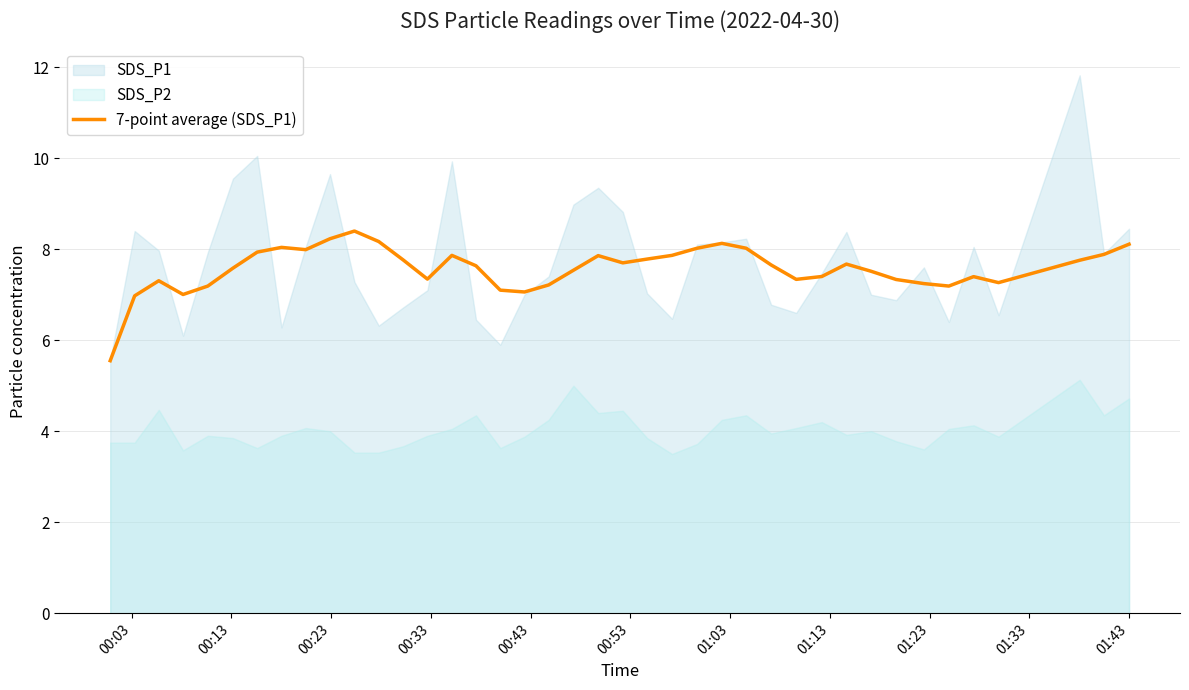

What is the maximum value for 7-point average (SDS_P1)?

8.4